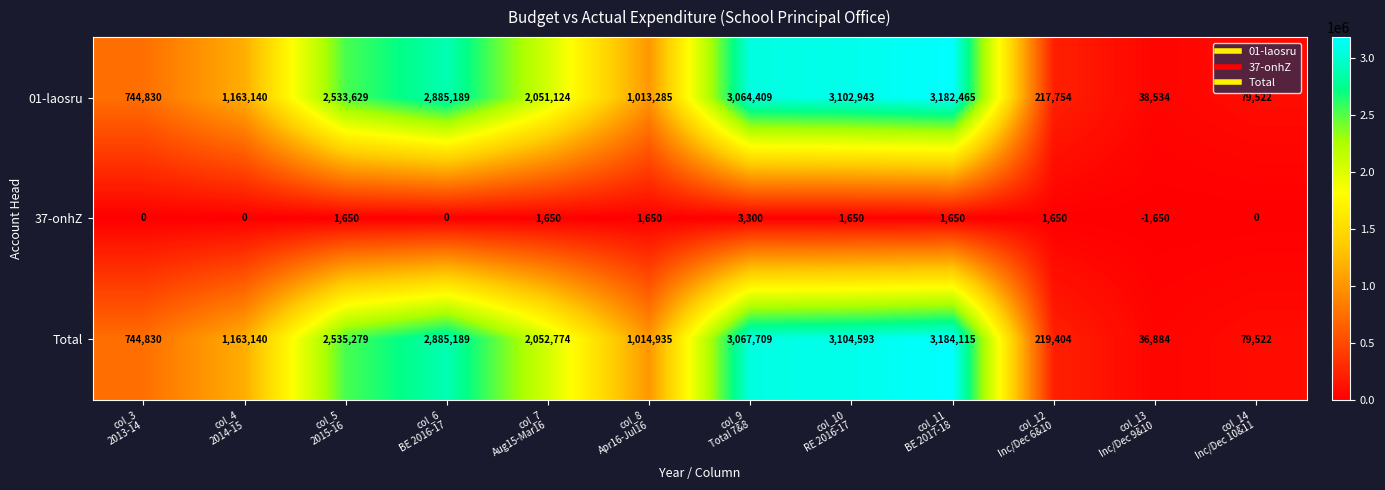

Which series has the largest total across all categories?

Total